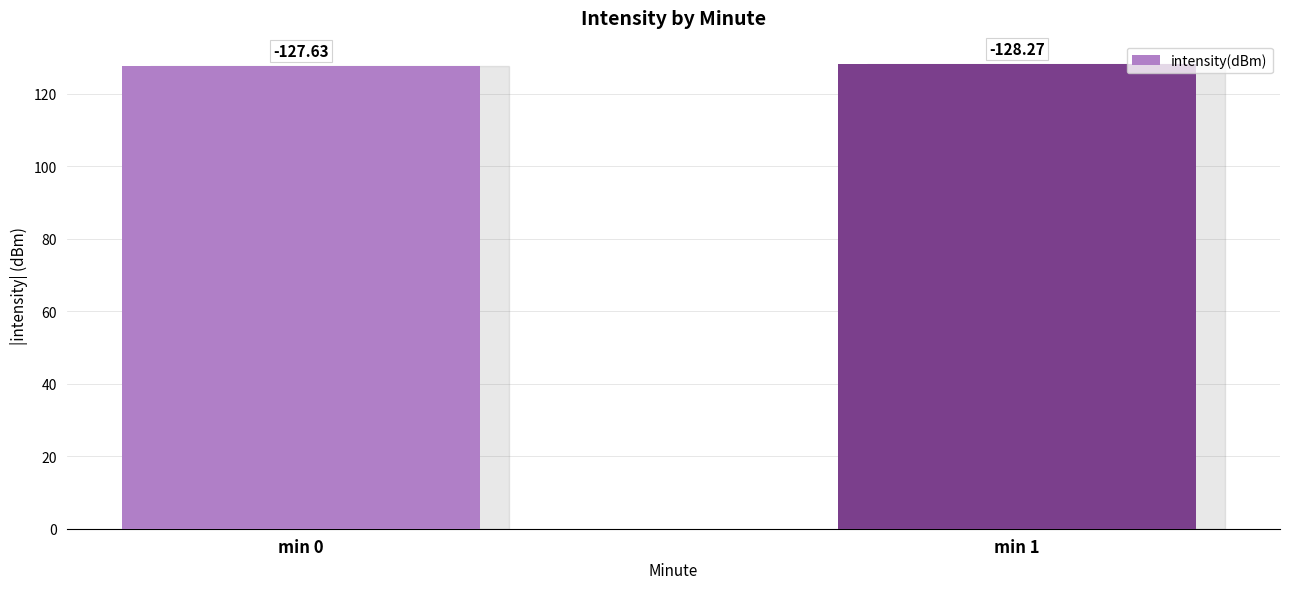

What is the sum of all values?

255.9